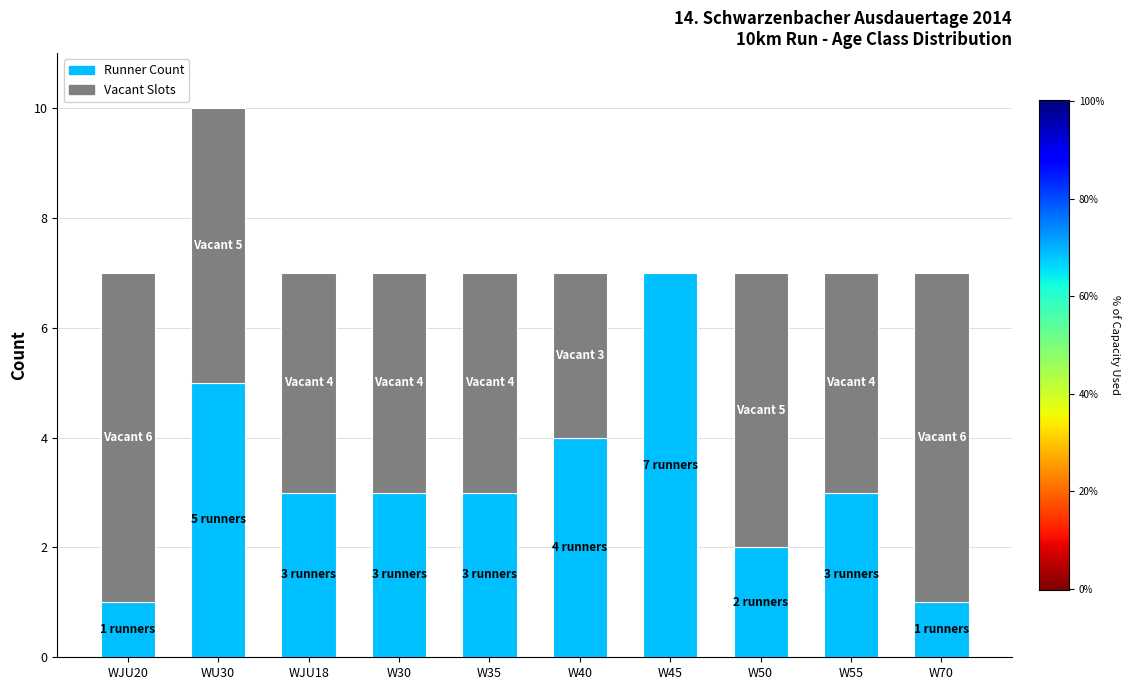

Reading left to right, transcribe the values for Runner Count.

WJU20=1	WU30=5	WJU18=3	W30=3	W35=3	W40=4	W45=7	W50=2	W55=3	W70=1